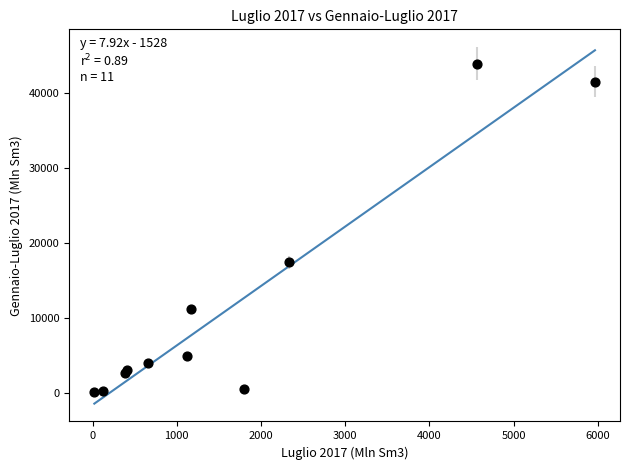

What Y value in the scatter plot is closest to 22064?

17506.5